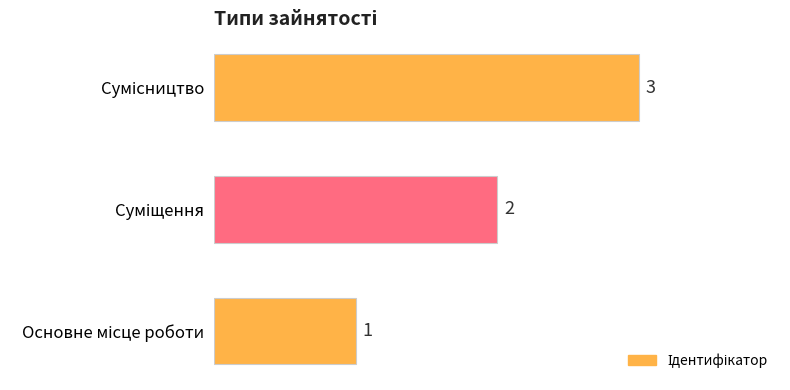

What is the difference between the maximum and minimum values?

2